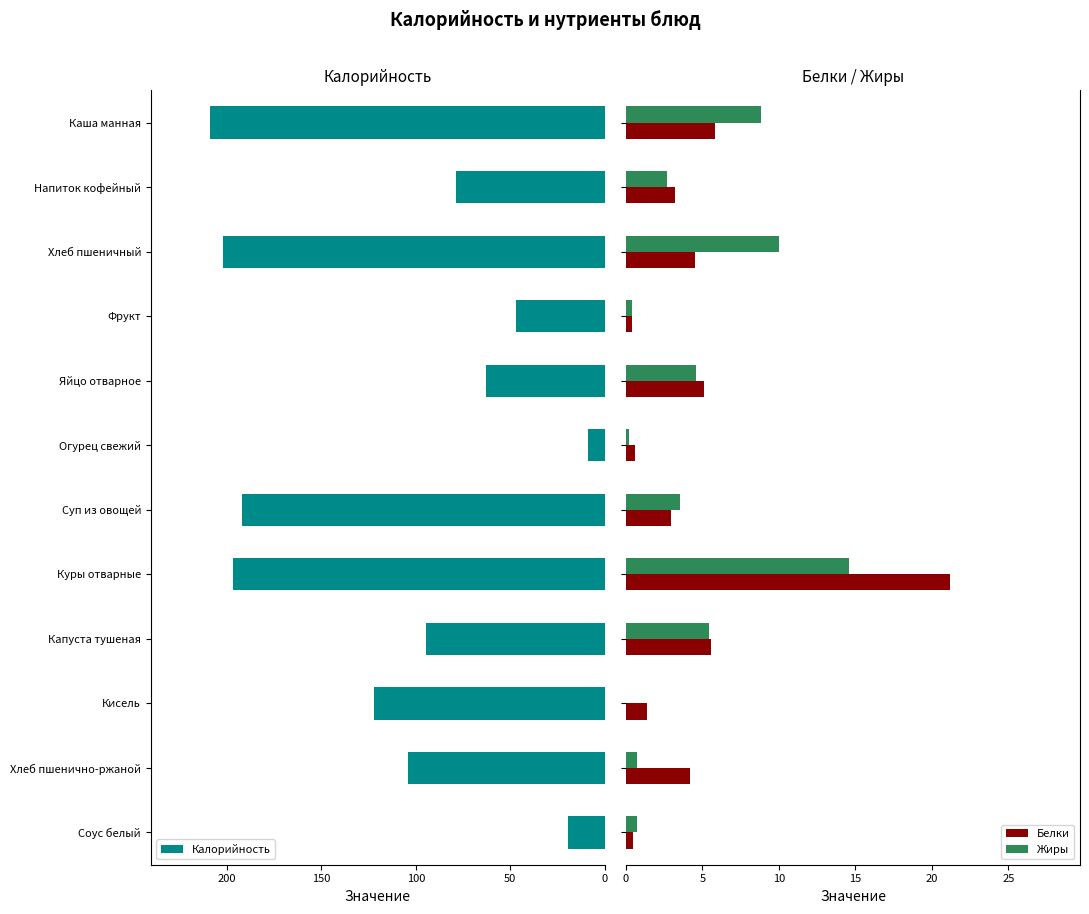

How many bars are there in each group?

3